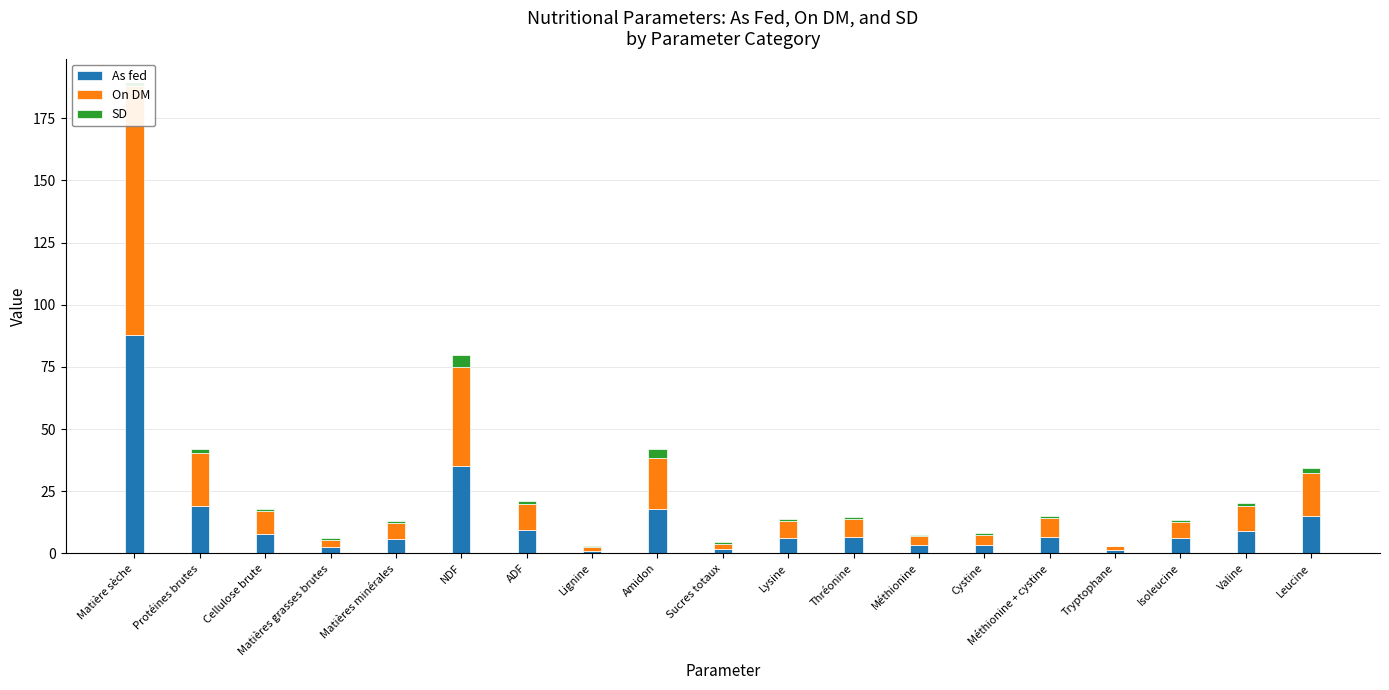

Where does the As fed series first go above 6?

Matière sèche